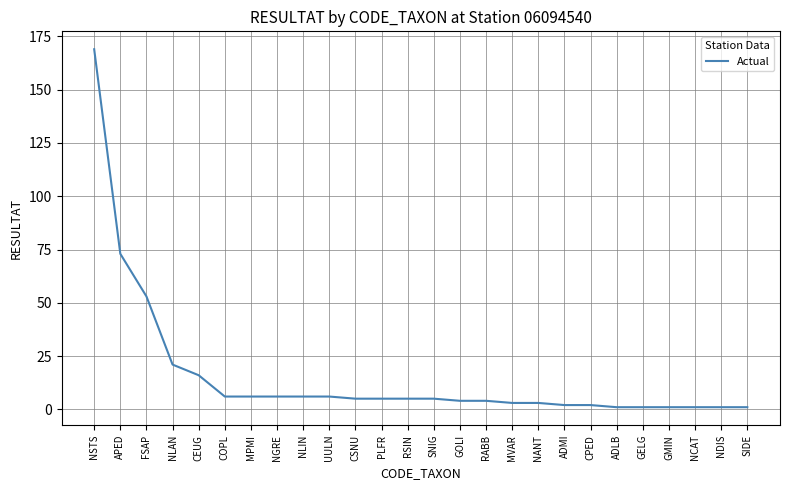

What is the difference between the maximum and minimum values?

168